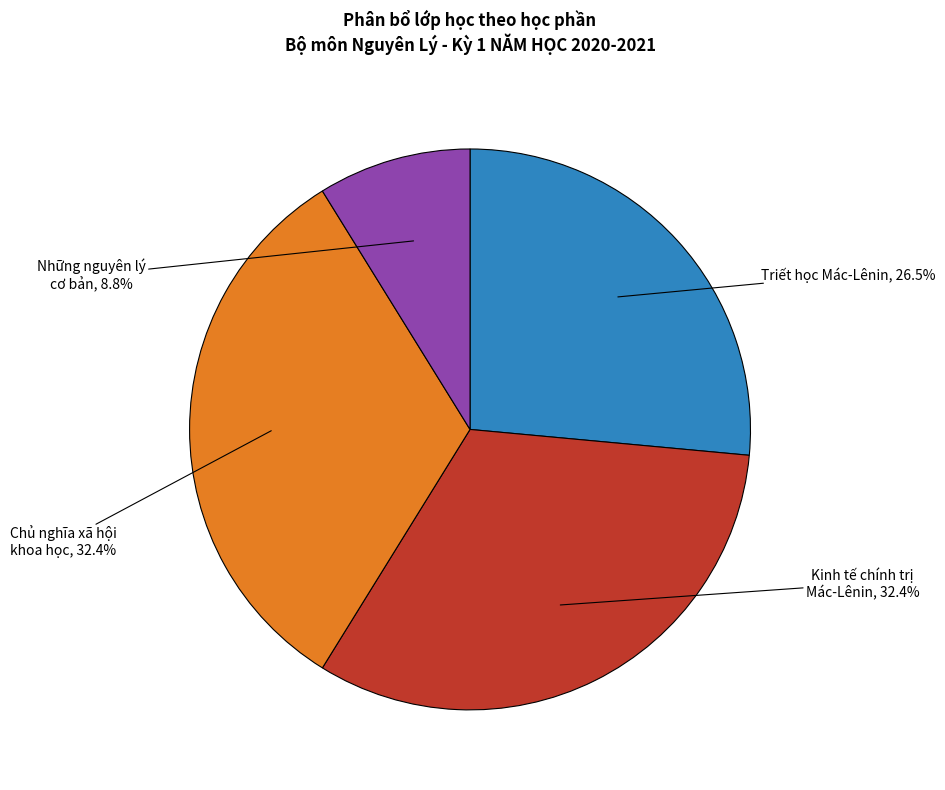

Does any single category account for the majority?

No